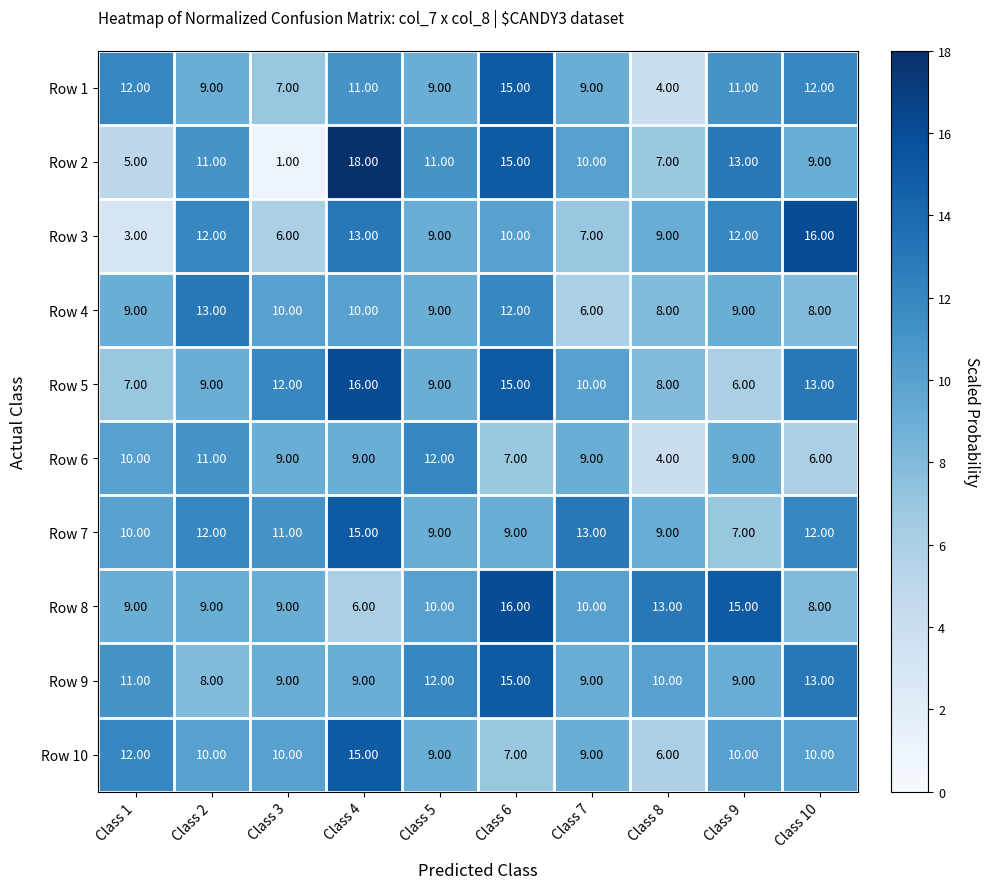

What is the spread (max minus min) of values at Class 2?

5